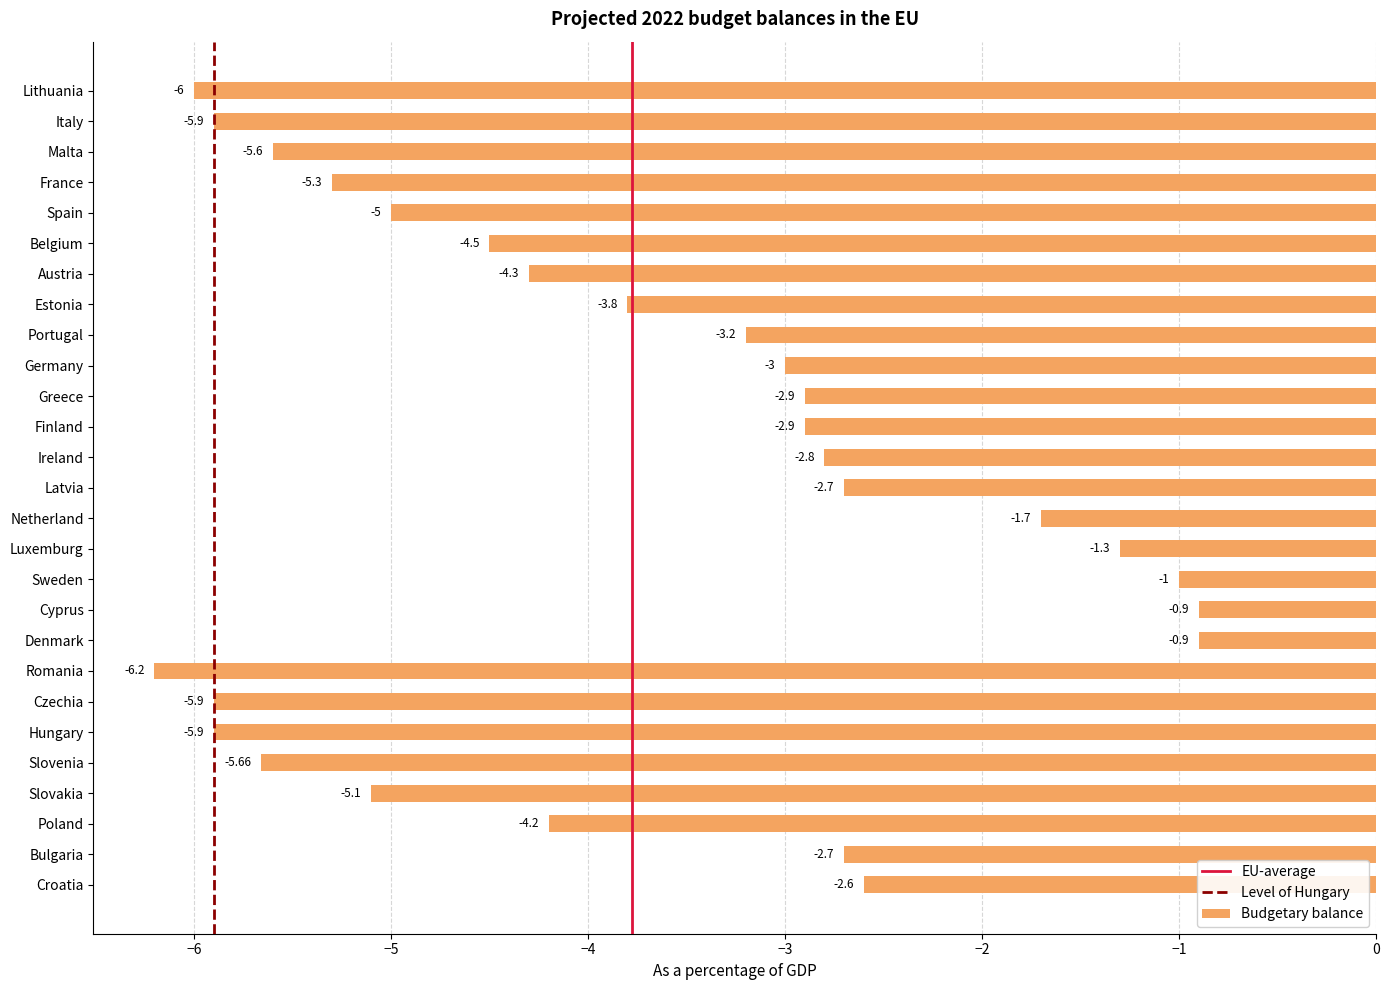

What is the difference between the maximum and minimum values?

5.3